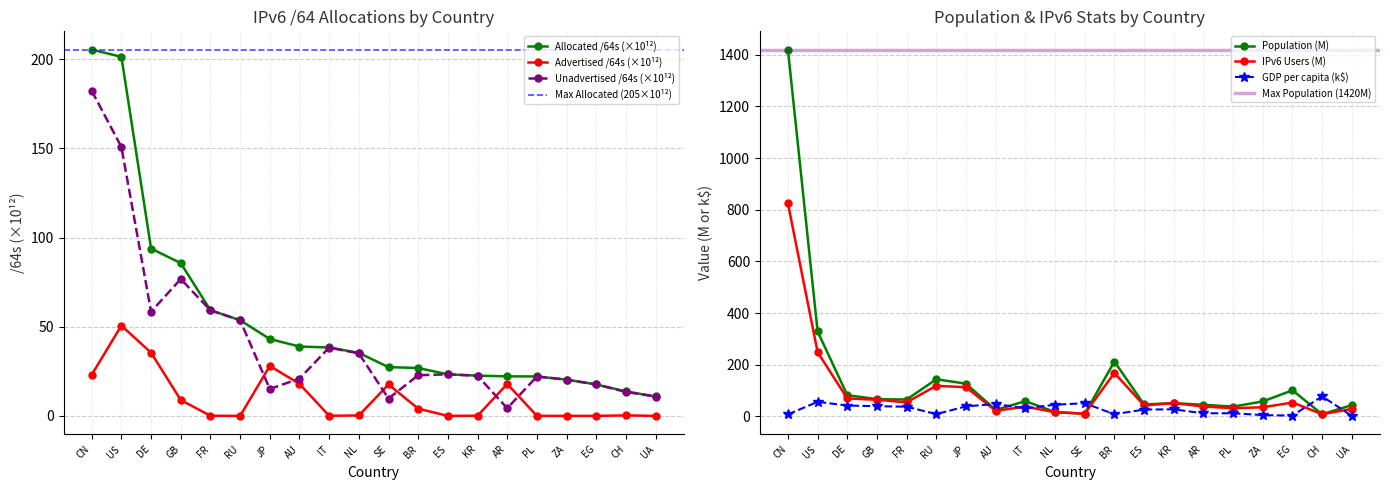

Which series has the largest range (max minus min)?

Population